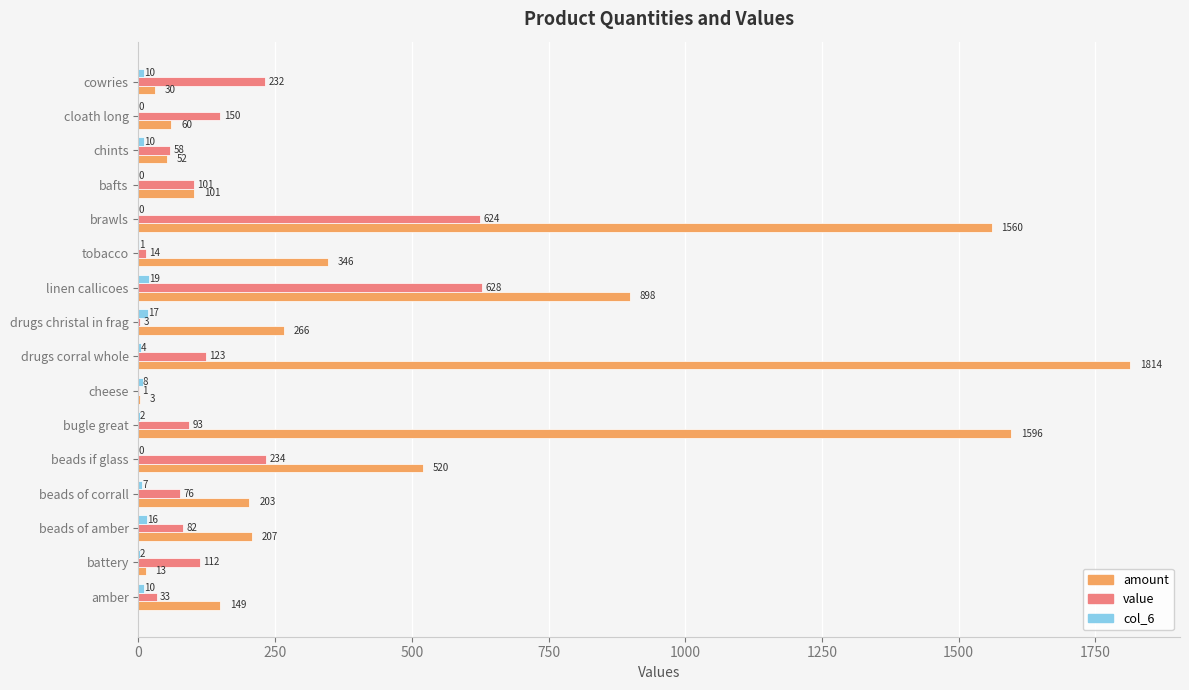

Between amber and chints, which series saw the biggest shift?

amount